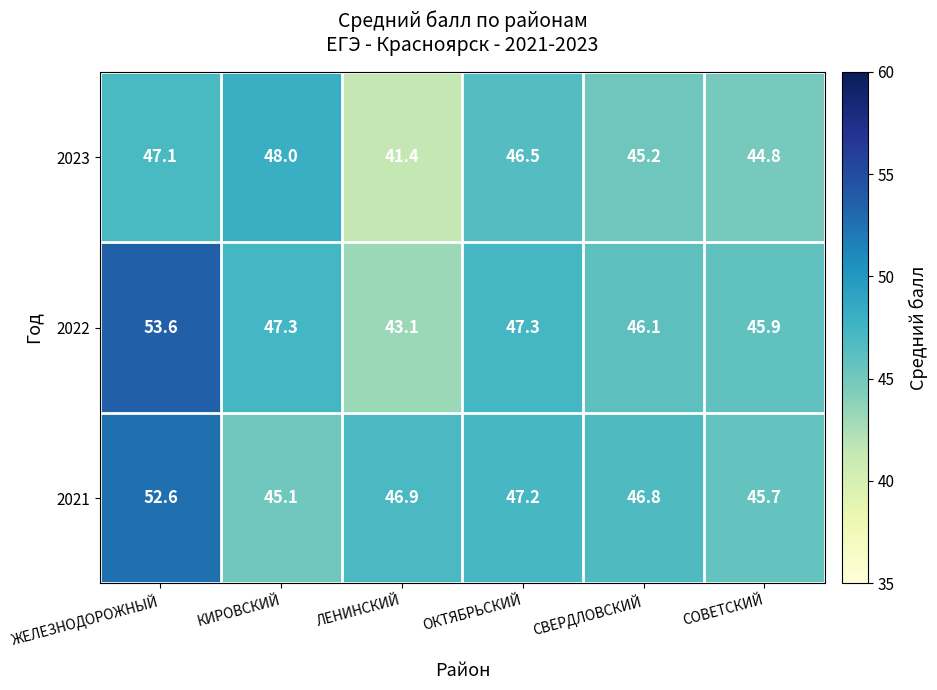

Rank the series at ЖЕЛЕЗНОДОРОЖНЫЙ from lowest to highest value.

2023, 2021, 2022